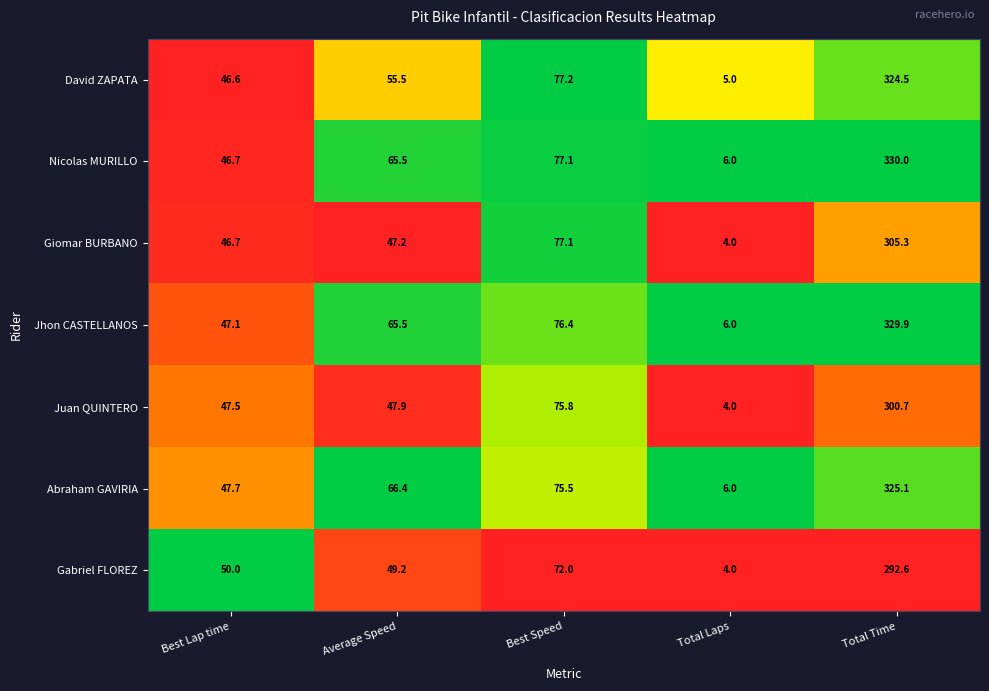

What is the spread (max minus min) of values at Total Time?

37.4